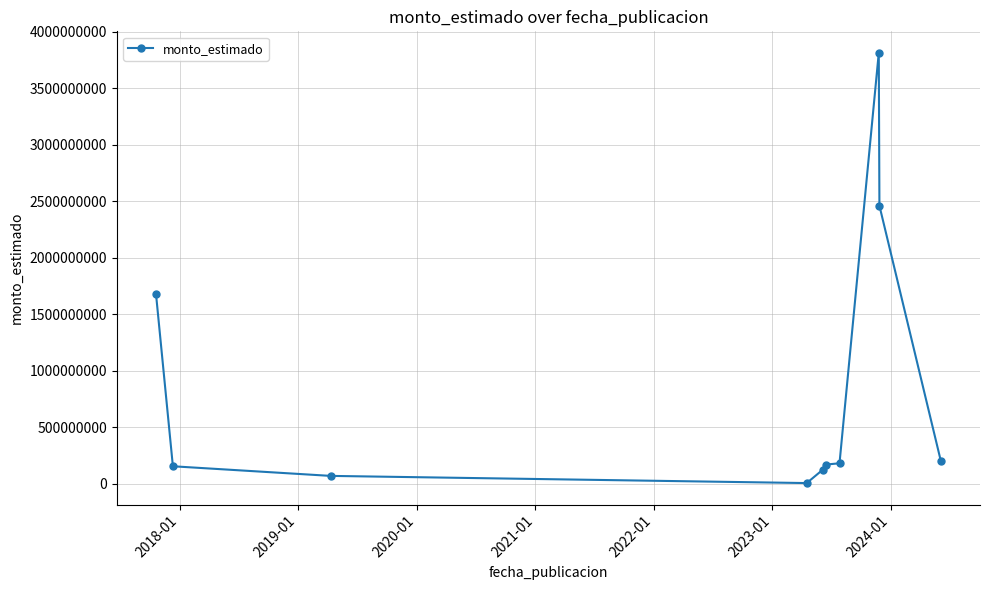

What is the maximum value shown in the chart?

3814319899